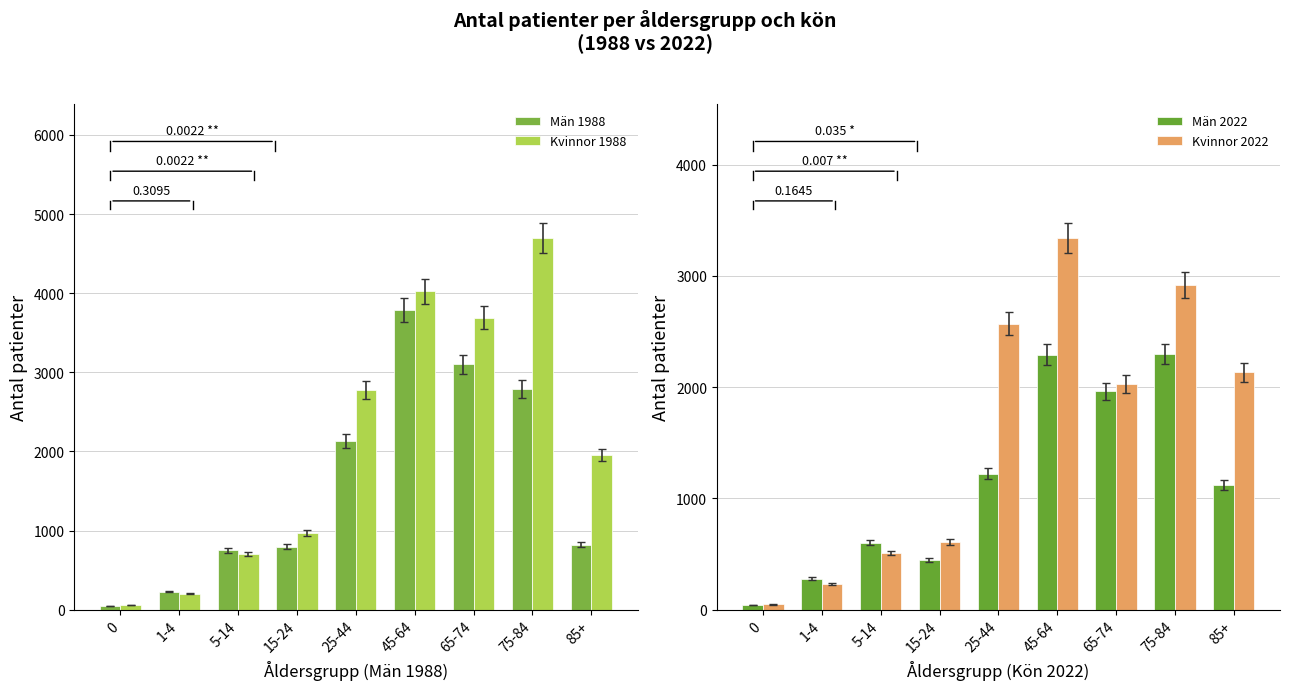

Is the value of Män 2022 at 15-24 greater than the value of Kvinnor 1988 at 15-24?

No